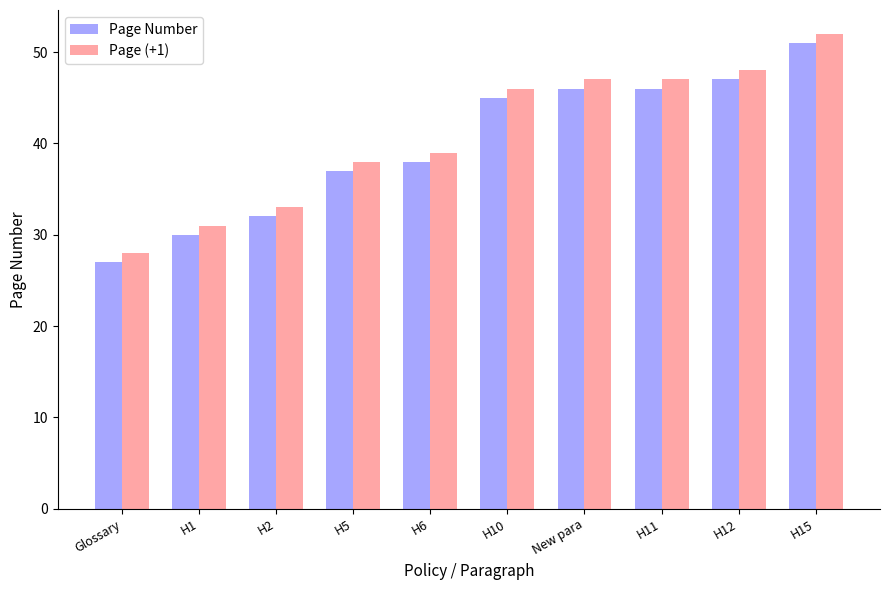

Rank the series by their maximum value, from highest to lowest.

Page (+1), Page Number